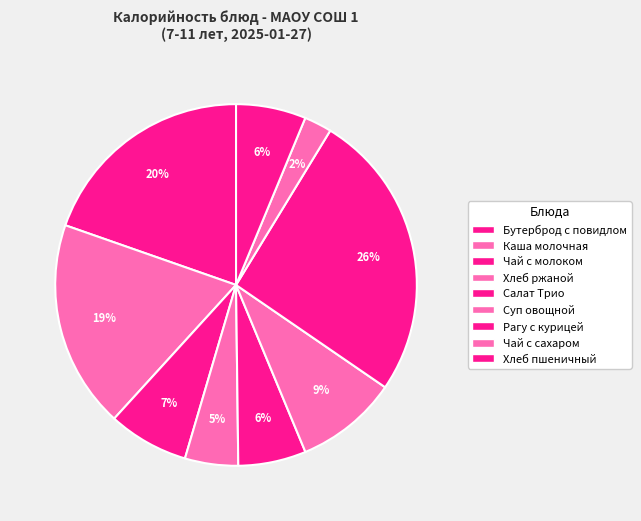

What is the smallest slice in the pie chart?

Чай с сахаром